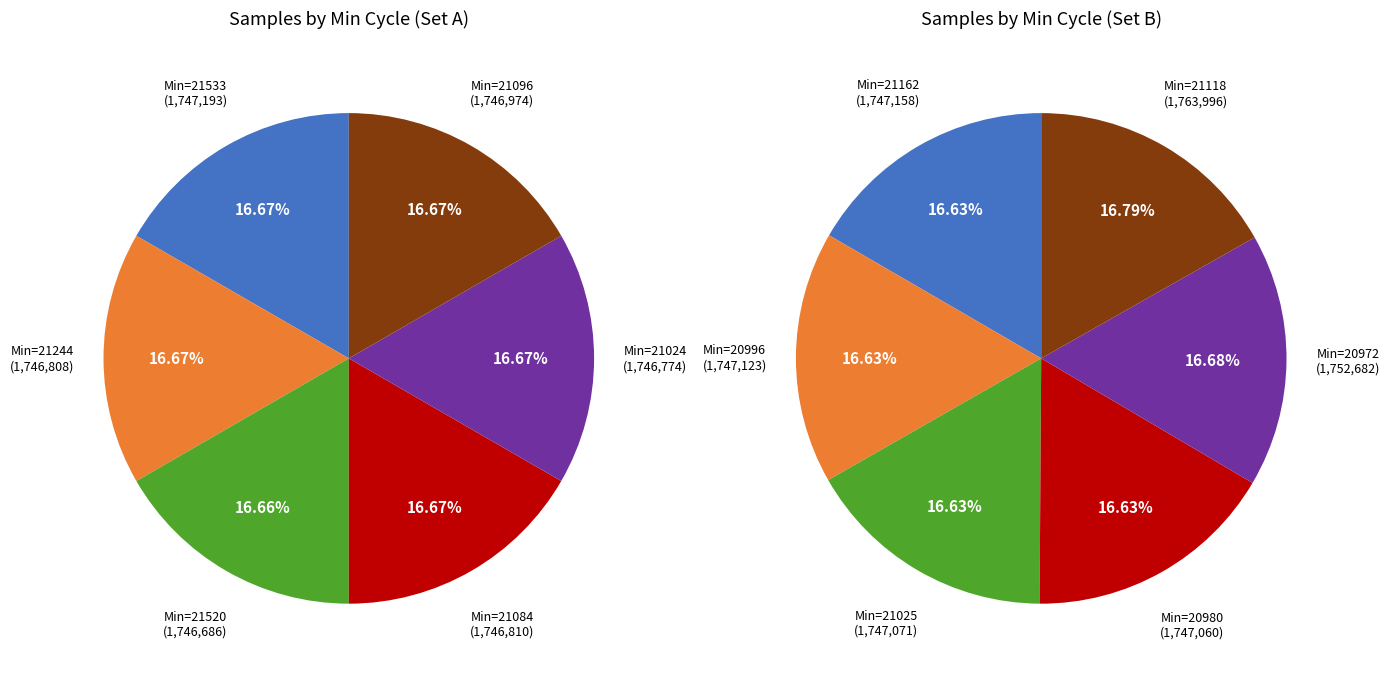

To the nearest percent, what portion does 82/21520 represent?

8%